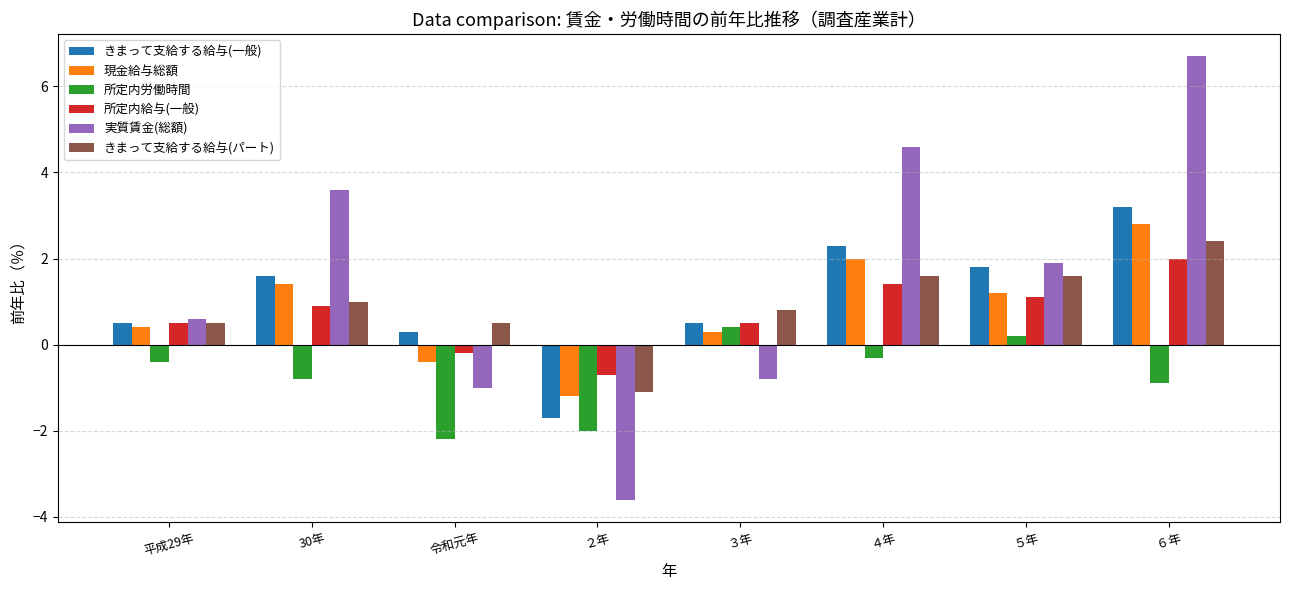

Which series has the largest total across all categories?

実質賃金(総額)